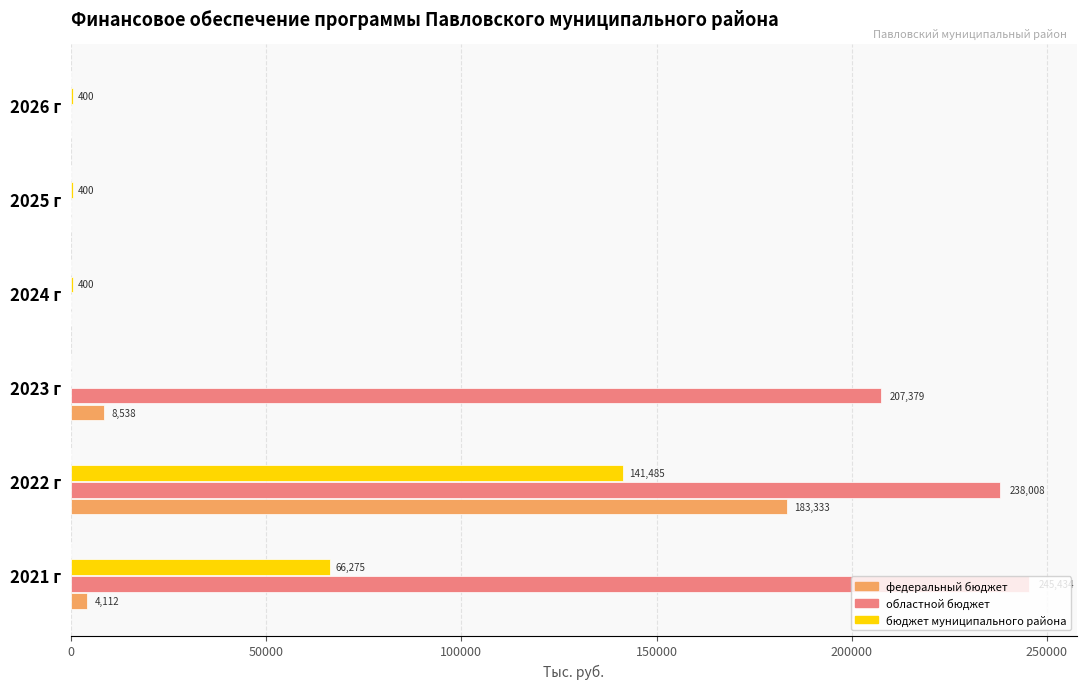

Which category has the highest value in the областной бюджет series?

2021 г